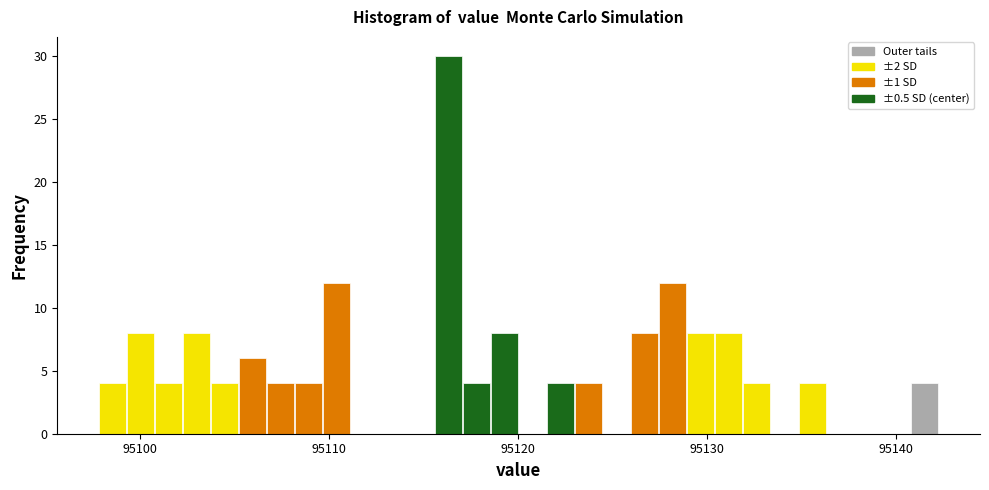

Around what value on the x-axis is the tallest bar? Give the approximate position of its centre, as read against the axis.

95116